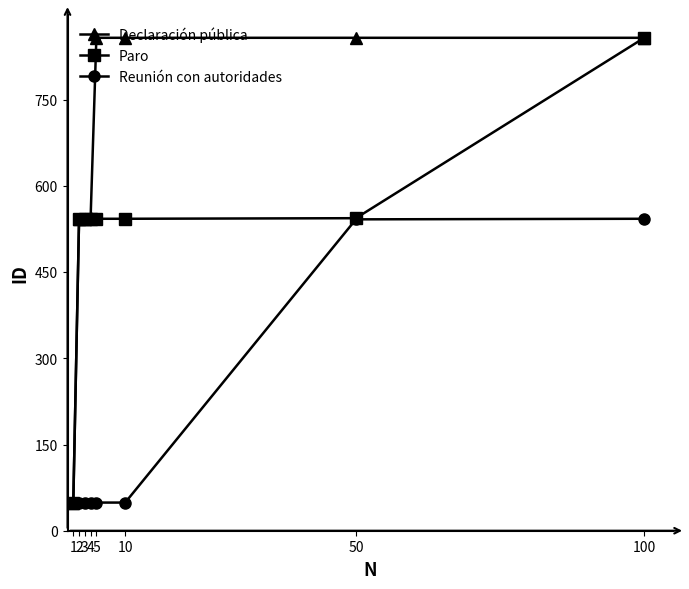

Rank the series at 10 from lowest to highest value.

Reunión con autoridades, Paro, Declaración pública